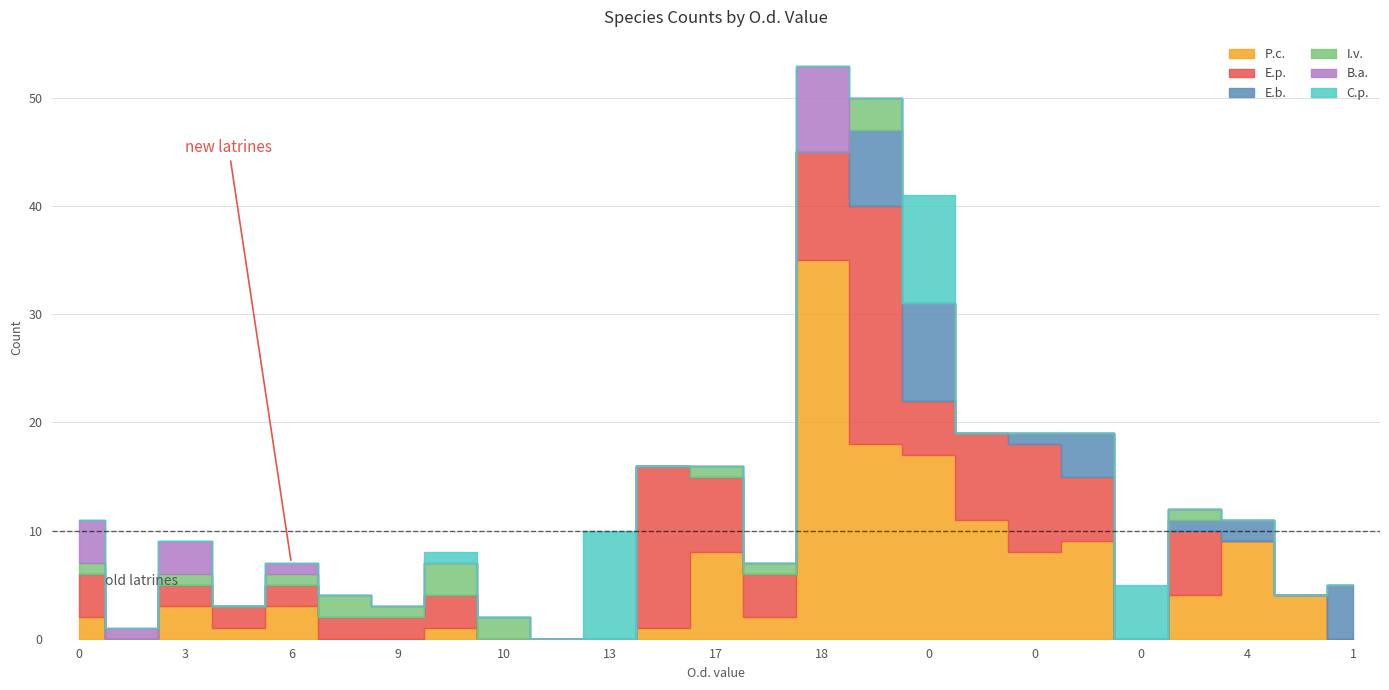

Reading right to left, list all the values displayed in this chart.

P.c.: 0	4	9	4	0	9	8	11	17	18	35	2	8	1	0	0	0	1	0	0	3	1	3	0	2
E.p.: 0	0	0	6	0	6	10	8	5	22	10	4	7	15	0	0	0	3	2	2	2	2	2	0	4
E.b.: 5	0	2	1	0	4	1	0	9	7	0	0	0	0	0	0	0	0	0	0	0	0	0	0	0
I.v.: 0	0	0	1	0	0	0	0	0	3	0	1	1	0	0	0	2	3	1	2	1	0	1	0	1
B.a.: 0	0	0	0	0	0	0	0	0	0	8	0	0	0	0	0	0	0	0	0	1	0	3	1	4
C.p.: 0	0	0	0	5	0	0	0	10	0	0	0	0	0	10	0	0	1	0	0	0	0	0	0	0